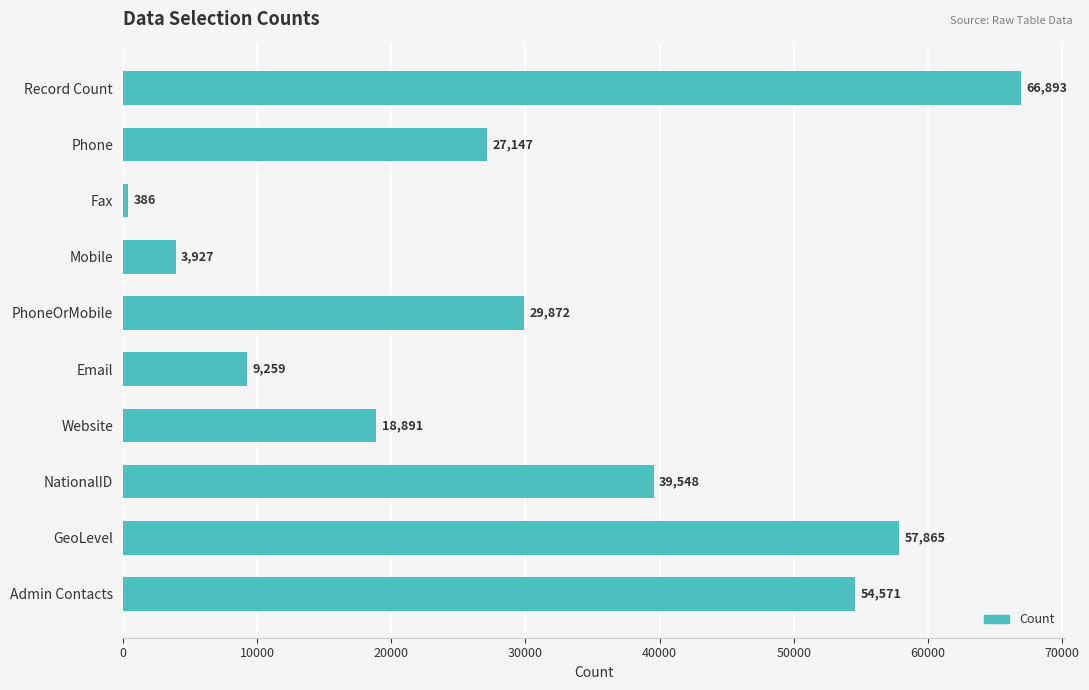

What is the smallest value displayed?

386